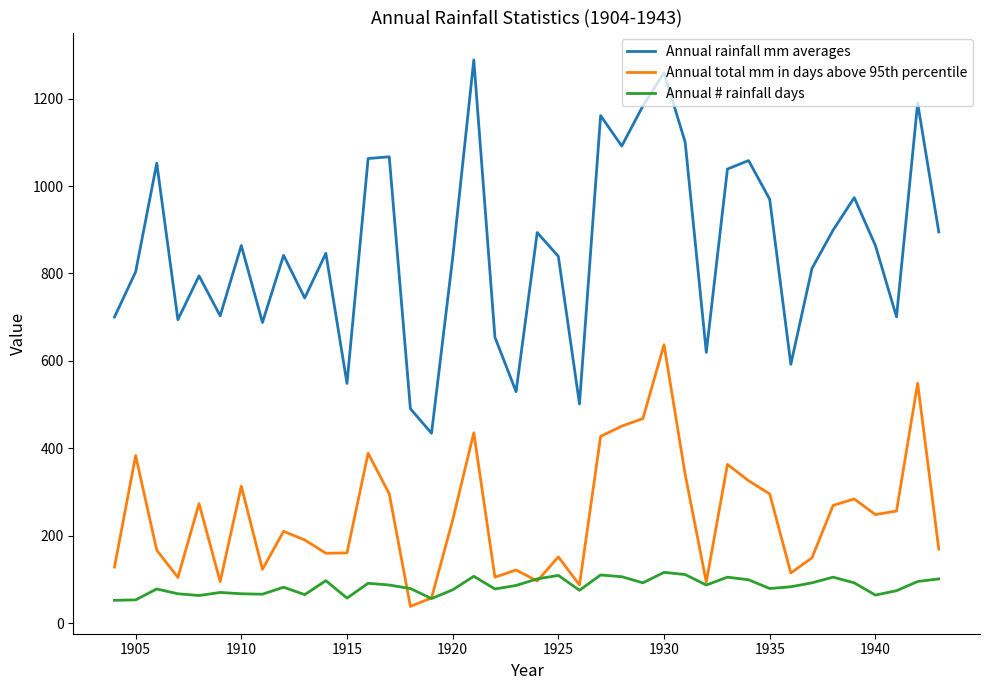

List the series in order of their overall mean, lowest first.

Annual # rainfall days, Annual total mm in days above 95th percentile, Annual rainfall mm averages